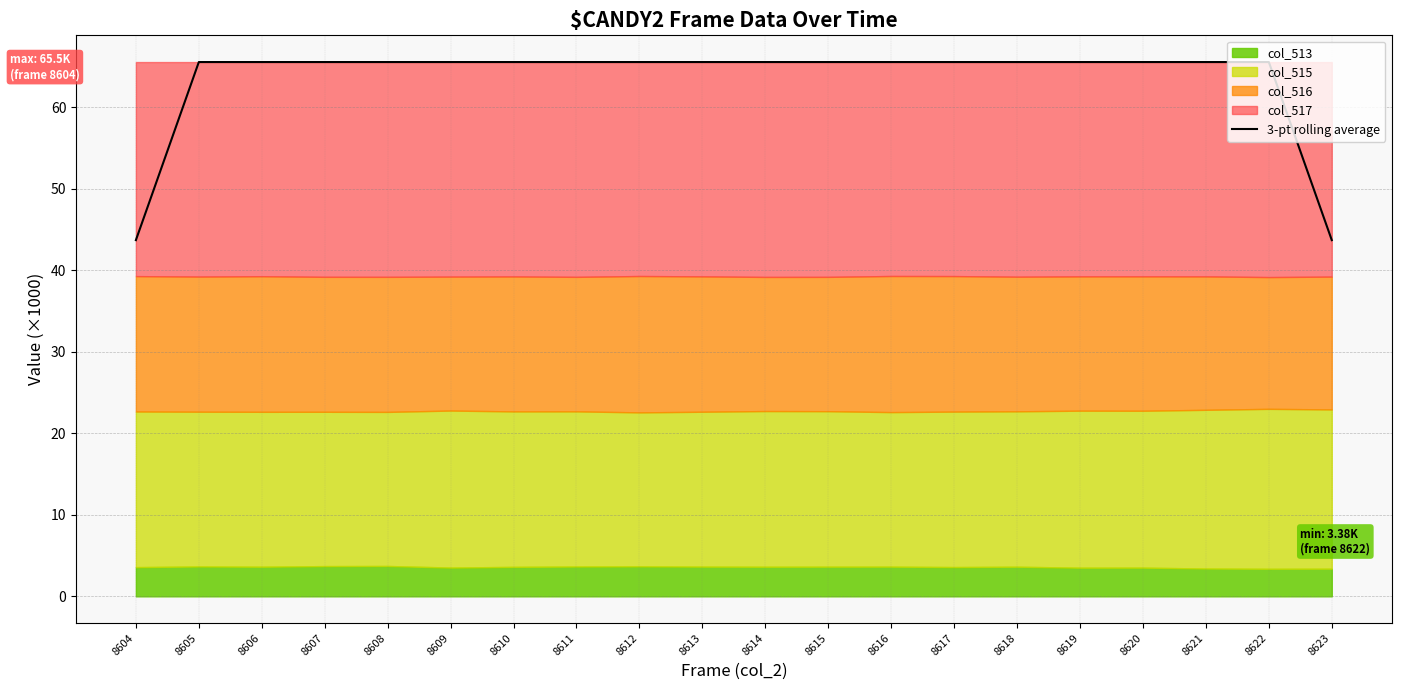

How many lines are shown in the chart?

1